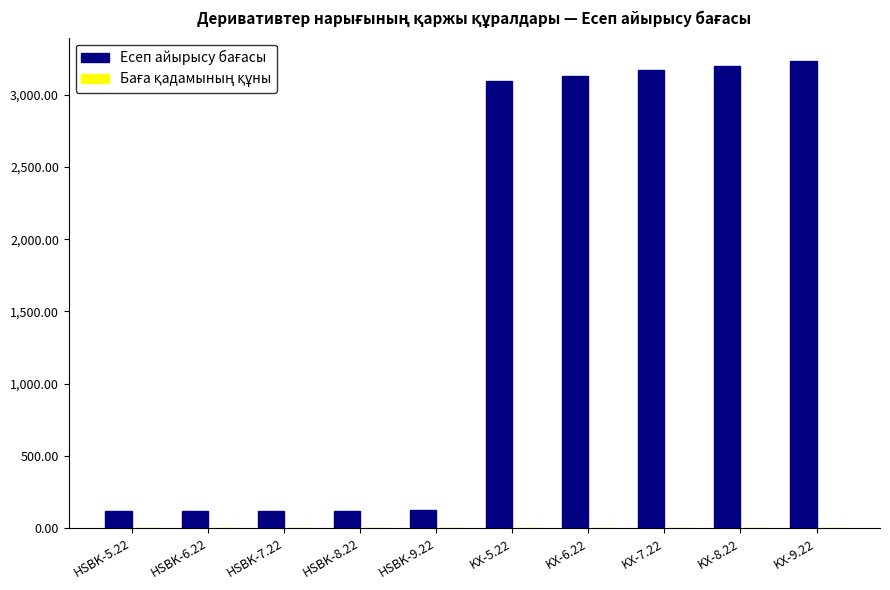

True or false: Баға қадамының құны has a value of 0.0 at KX-5.22.

False